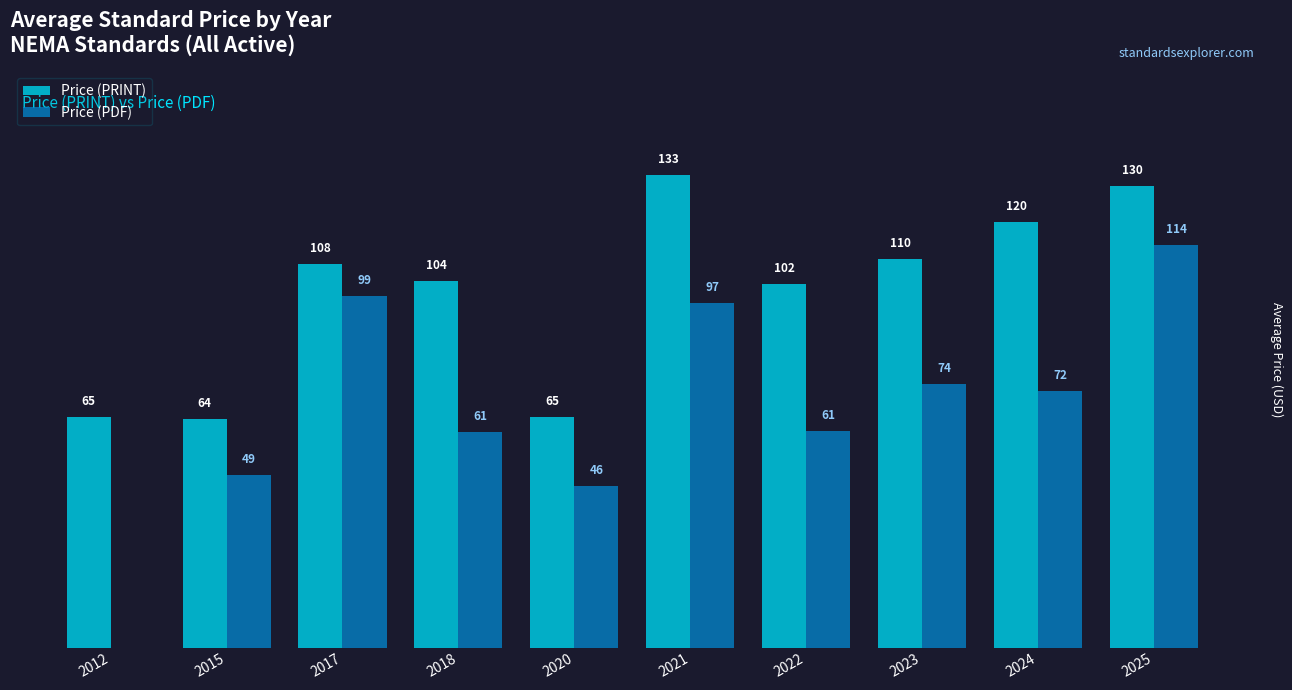

Is the value of Price (PDF) at 2025 greater than the value of Price (PRINT) at 2015?

Yes